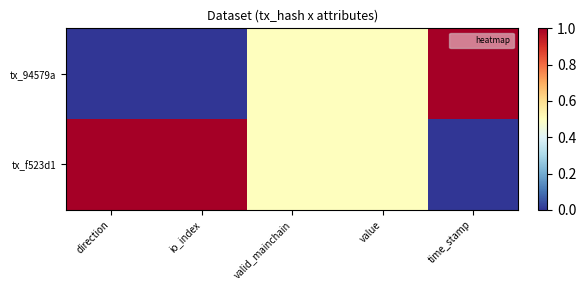

At how many categories does at least one series exceed 0?

5